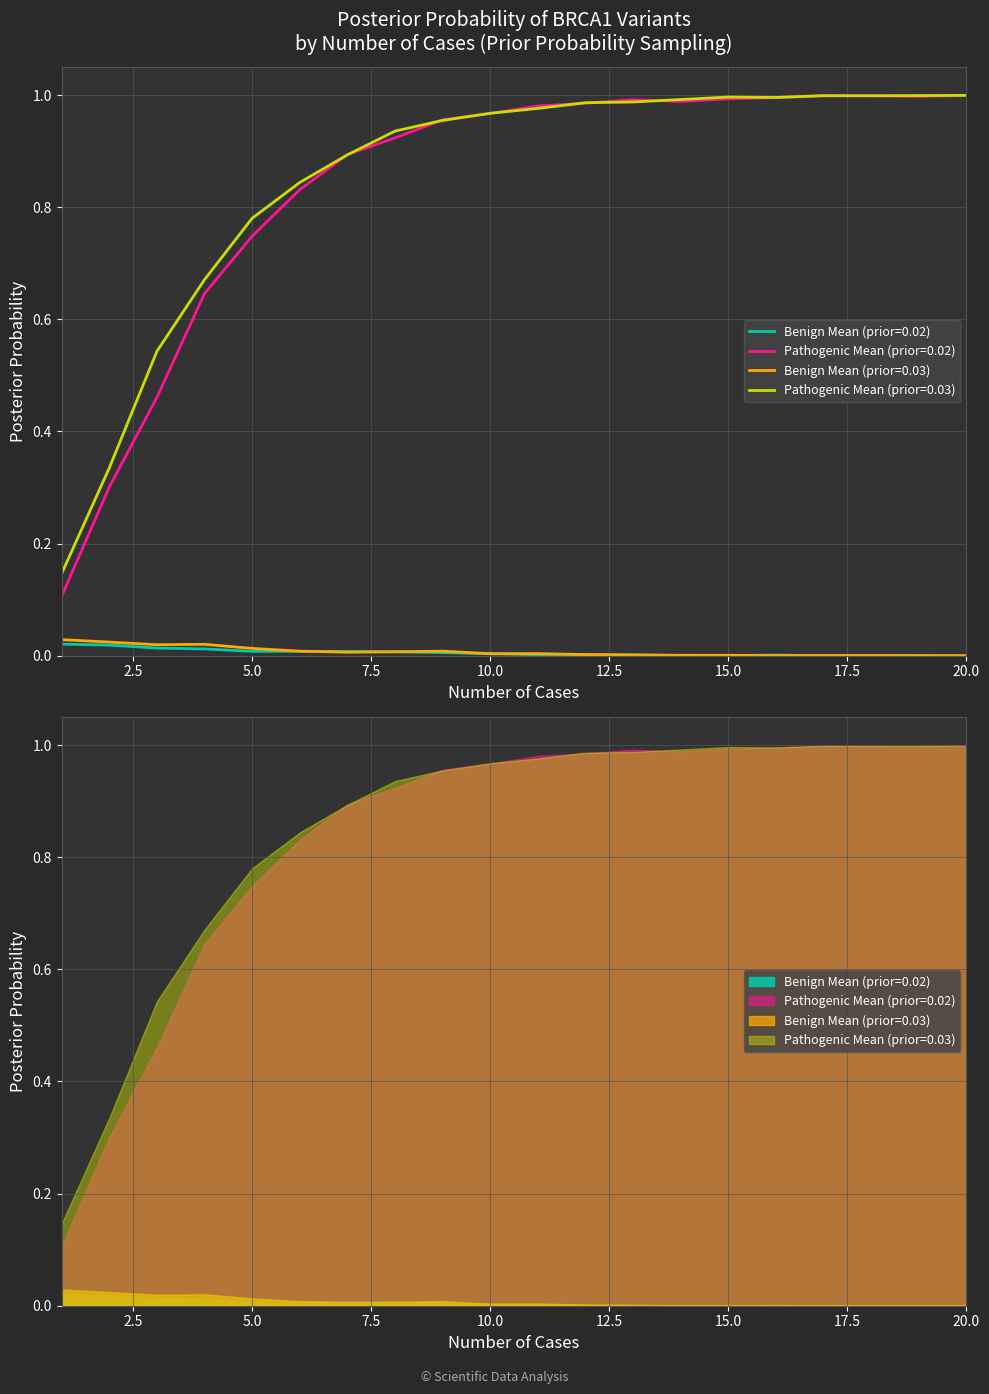

At which category is the sum across all series the highest?

20